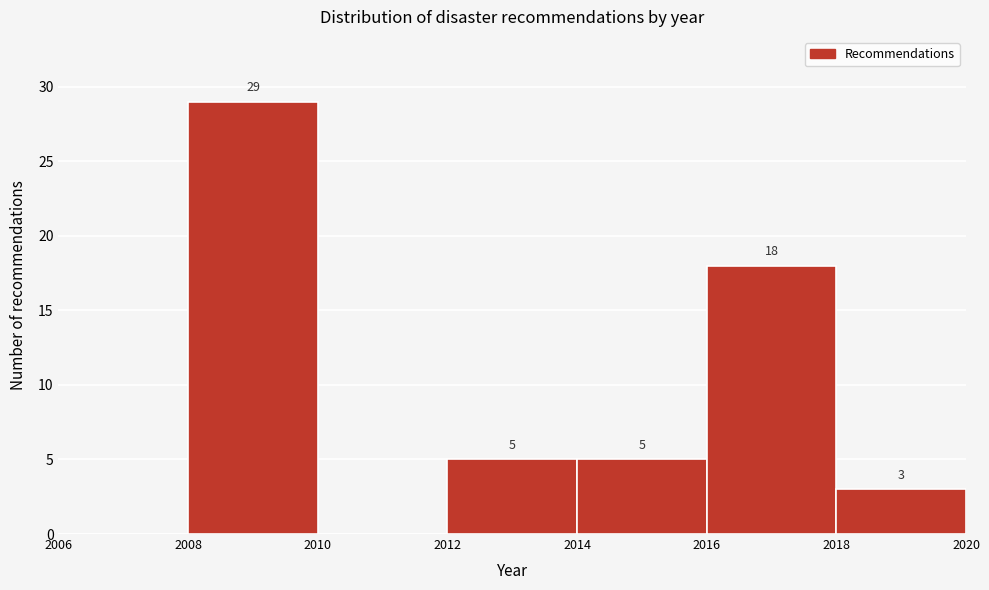

Which range on the x-axis has the tallest bar?

2008 to 2010